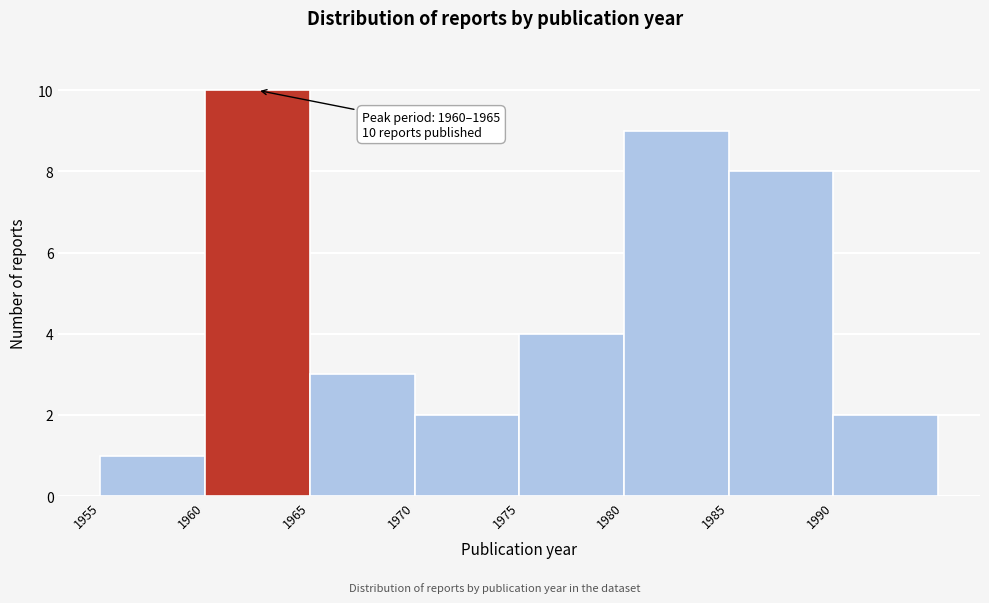

Which range on the x-axis has the tallest bar?

1960 to 1965